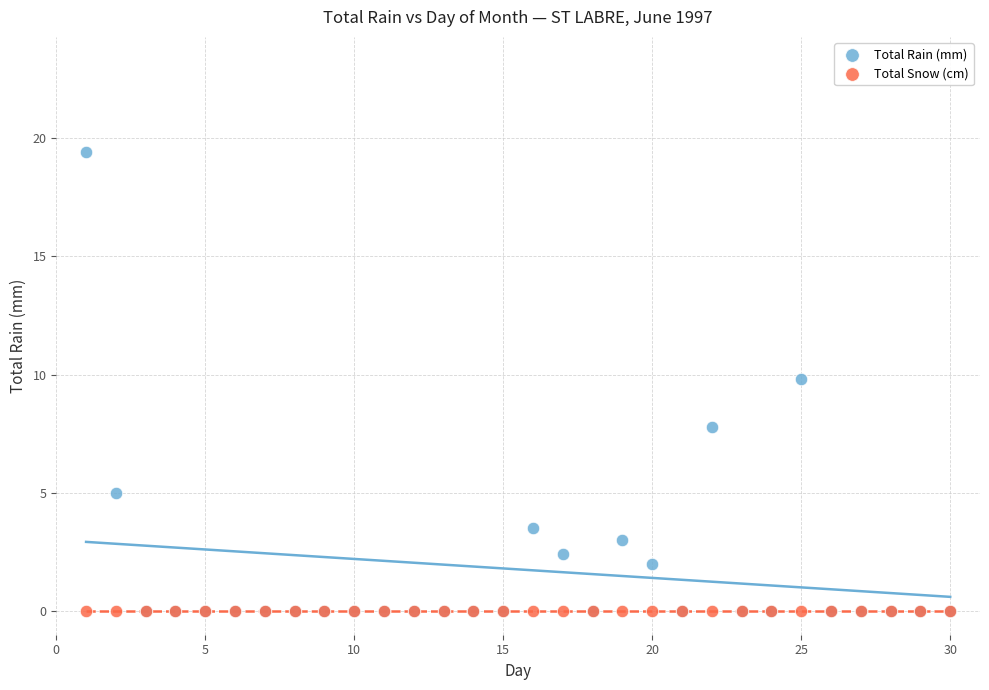

Which series reaches the maximum Y coordinate?

Total Rain (mm)